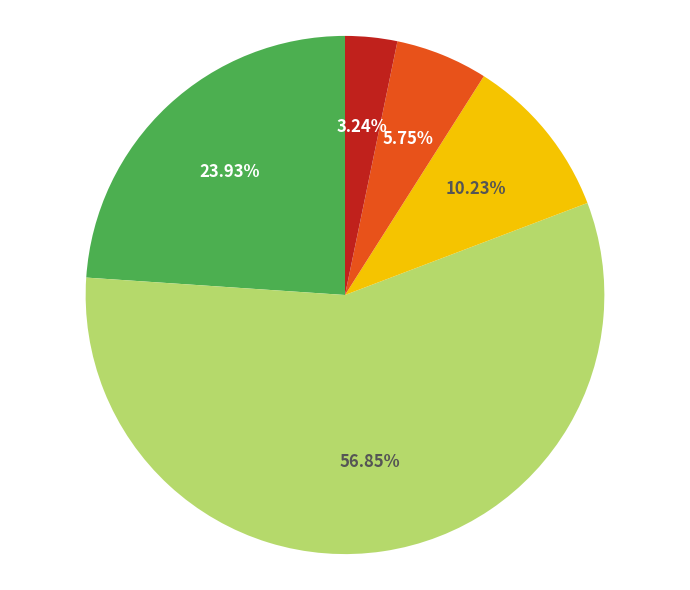

Is there any slice that represents more than half of the pie?

Yes